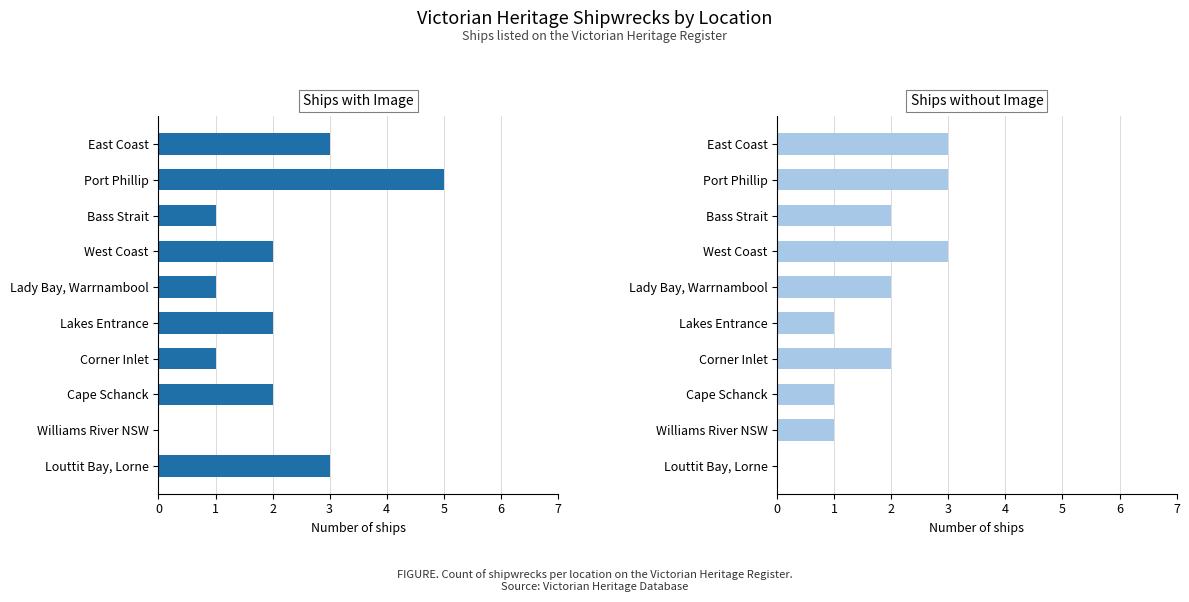

What is the total value across all series at East Coast?

6